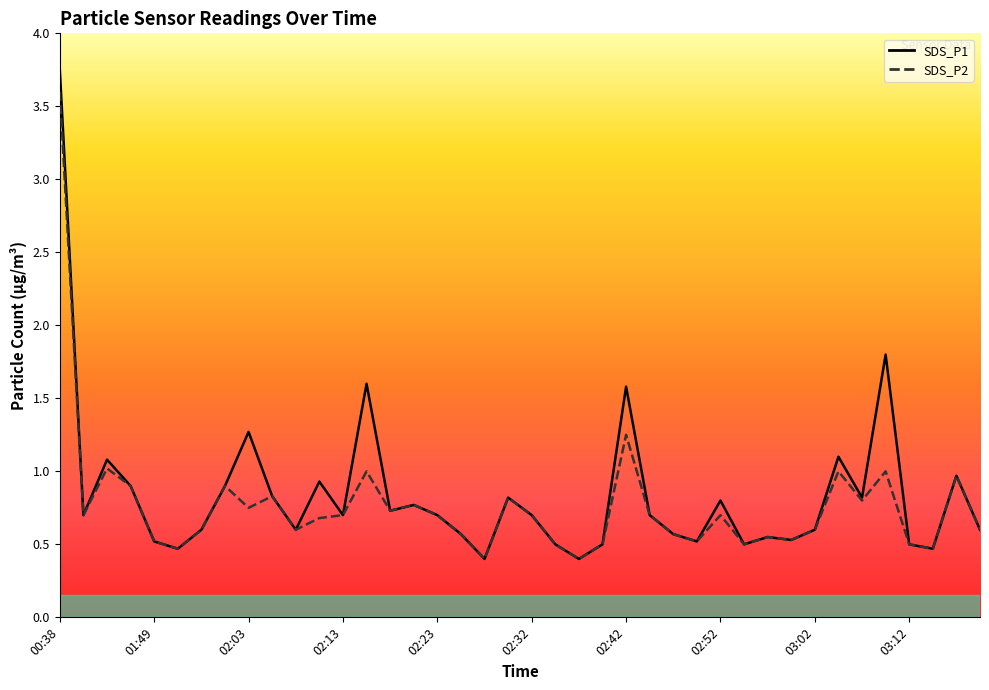

How many interior local peaks does the SDS_P1 series have?

12